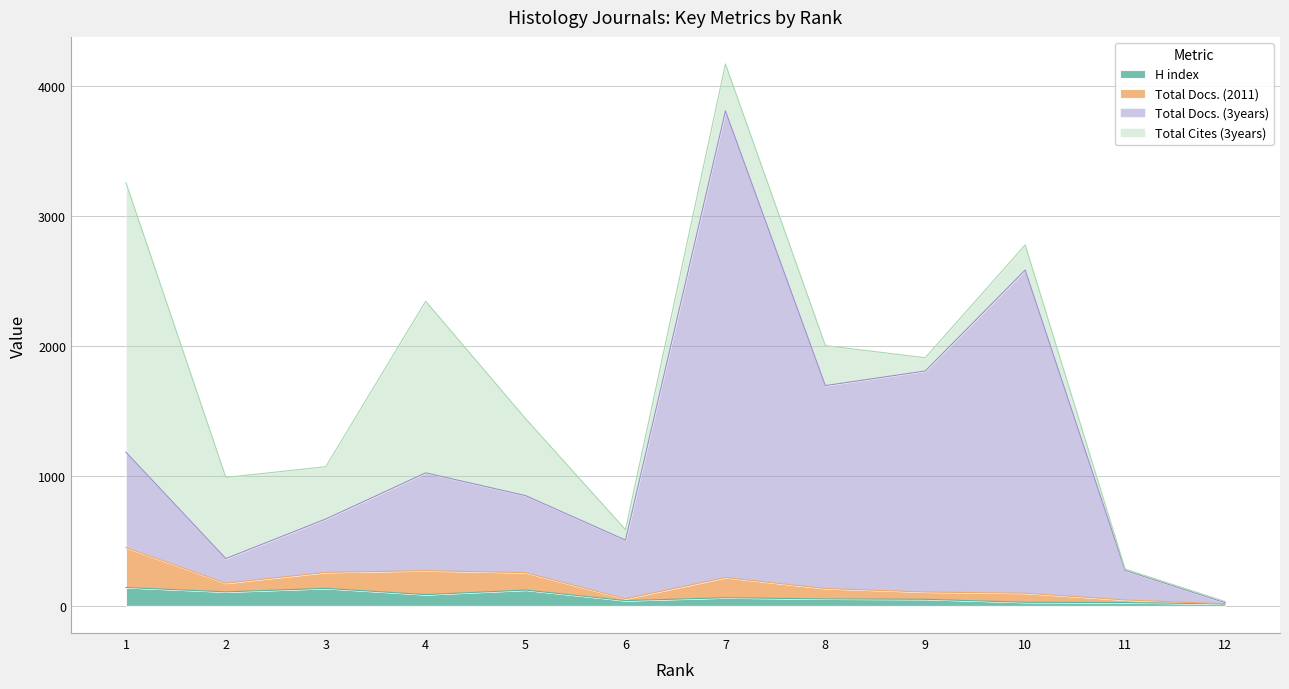

The value of H index at 7 is 22. True or false?

False